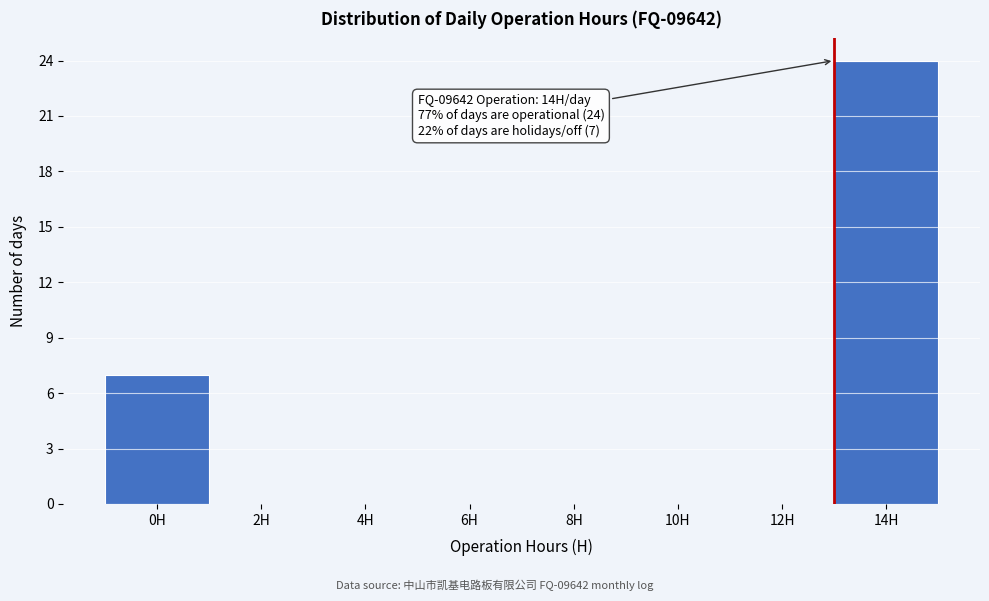

Reading right to left, extract all data points from this chart.

14H=24	12H=0	10H=0	8H=0	6H=0	4H=0	2H=0	0H=7